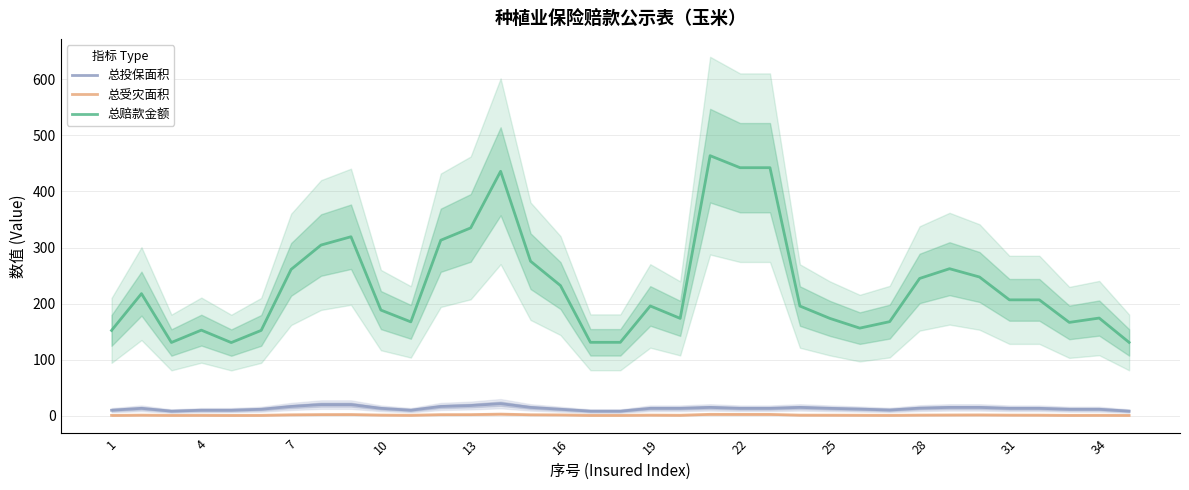

True or false: 总赔款金额 and 总受灾面积 intersect in this chart.

False